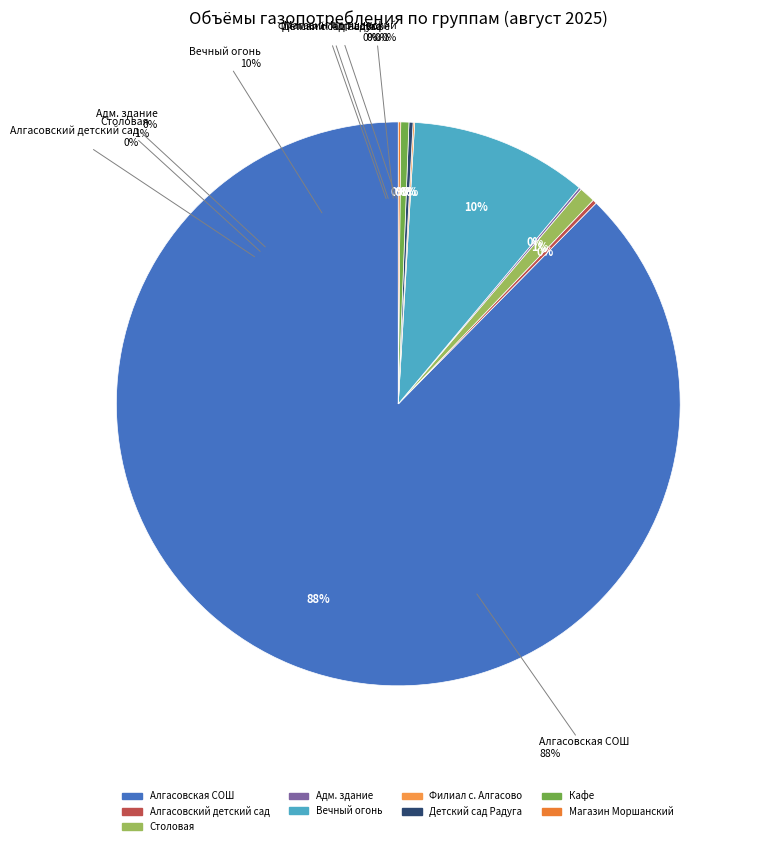

Does any single category account for the majority?

Yes